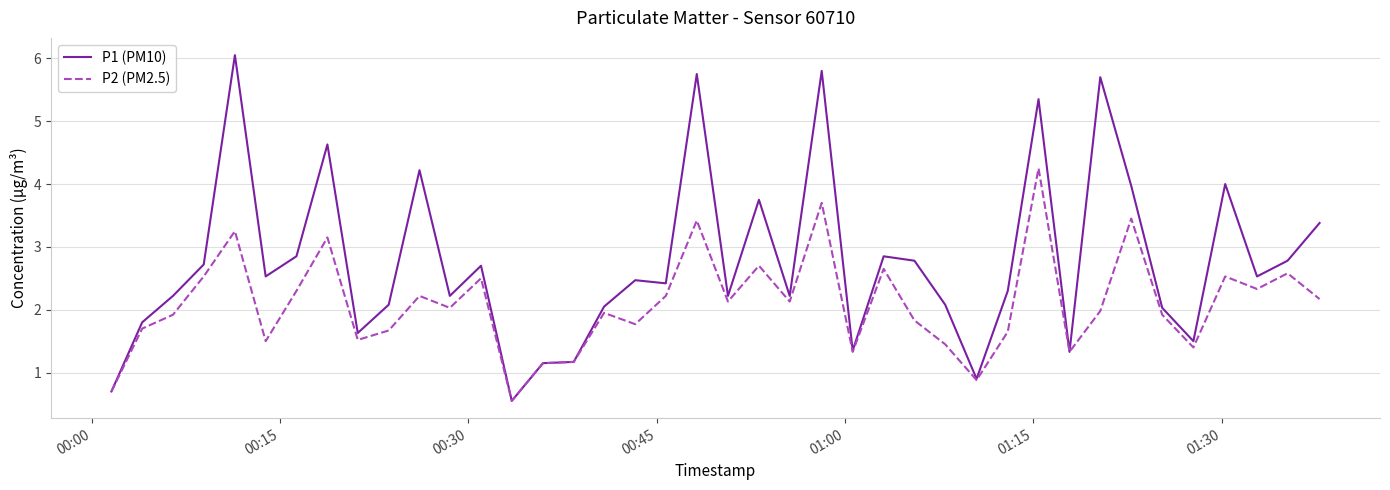

Which series has the widest spread of values?

P1 (PM10)